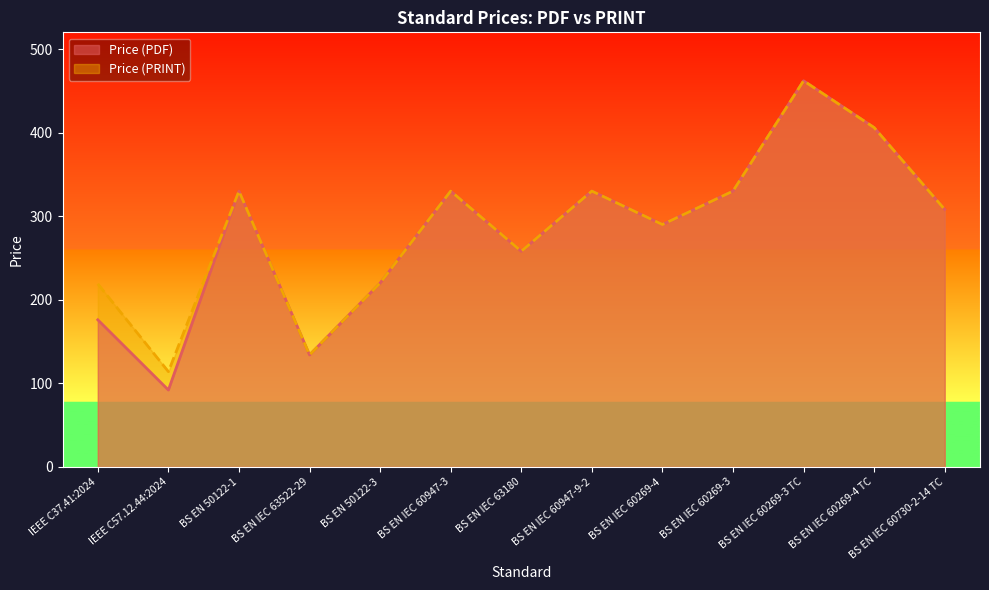

How many values in the Price (PDF) series exceed 308?

6